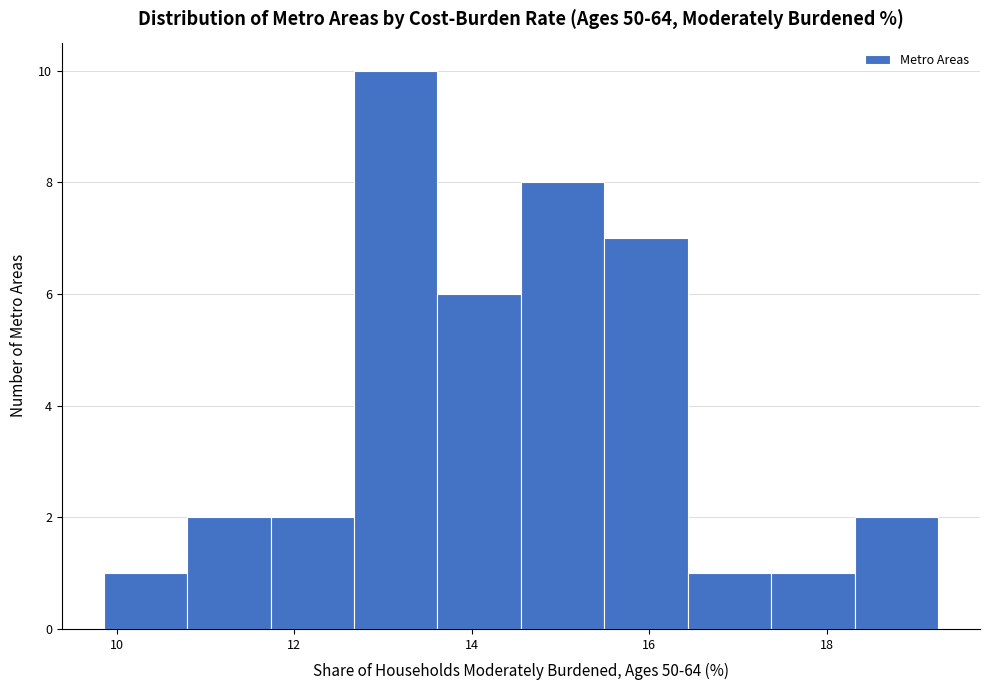

Reading left to right, list every bar in this chart as the range it spans on the x-axis followed by its height. Neither the bar edges nor the heights are printed on the chart, so give them approximately, as read against the axes.

9.8 to 10.8: 1
10.8 to 11.8: 2
11.8 to 12.6: 2
12.6 to 13.6: 10
13.6 to 14.6: 6
14.6 to 15.4: 8
15.4 to 16.4: 7
16.4 to 17.4: 1
17.4 to 18.4: 1
18.4 to 19.2: 2